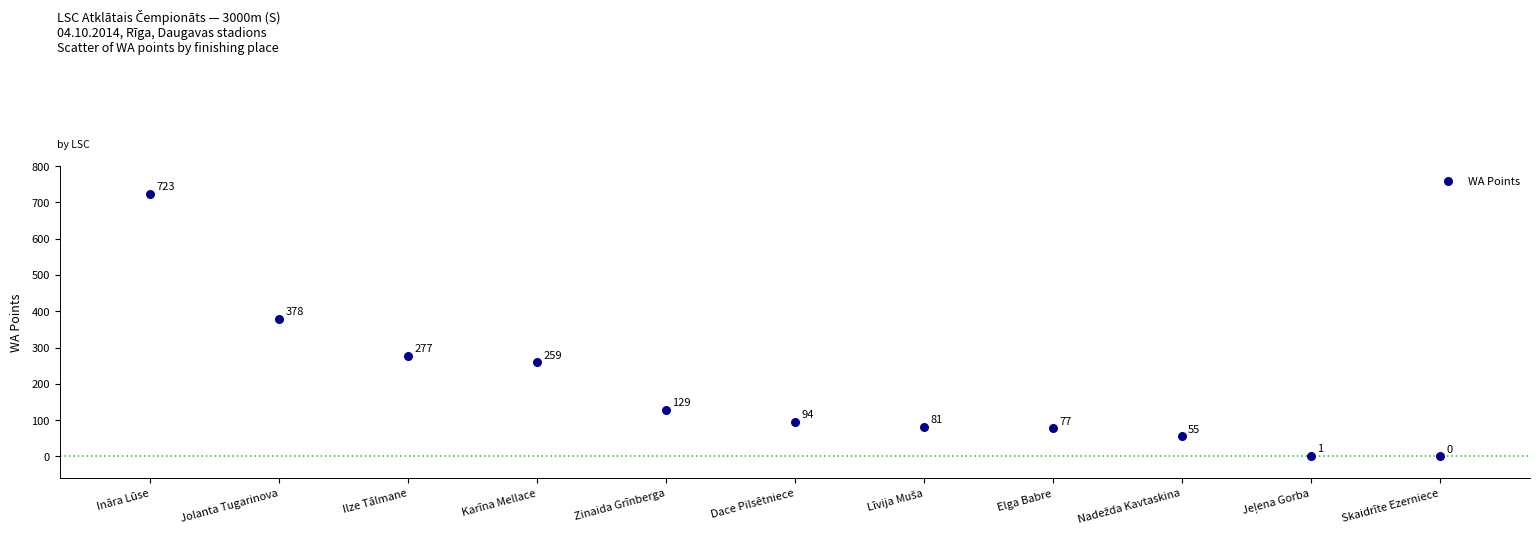

What Y value in the scatter plot is closest to 361?

378